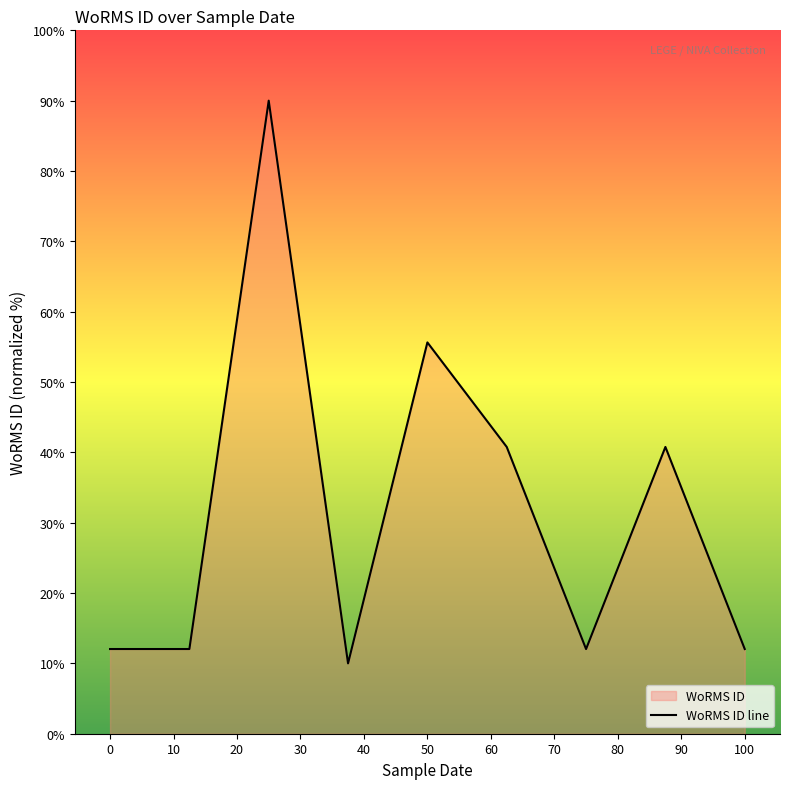

How many points are lower than both their immediate neighbors (excluding endpoints)?

2